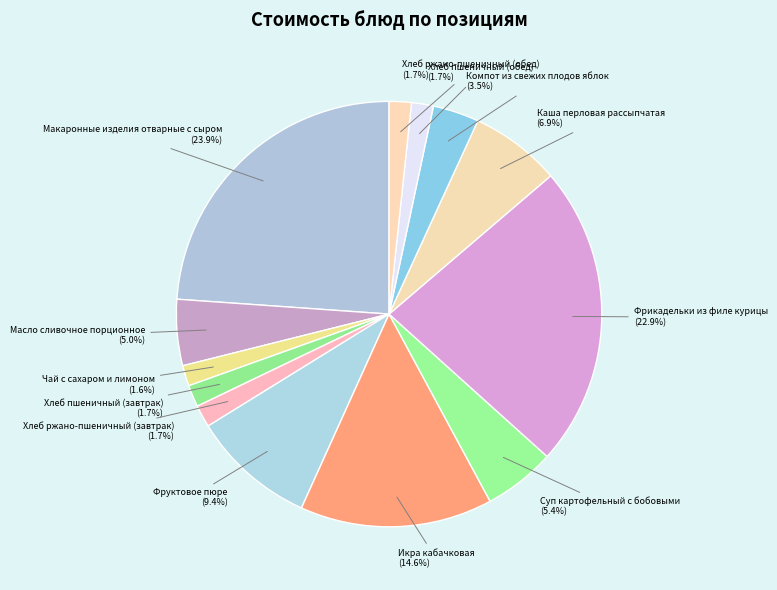

How many segments does this pie chart have?

13